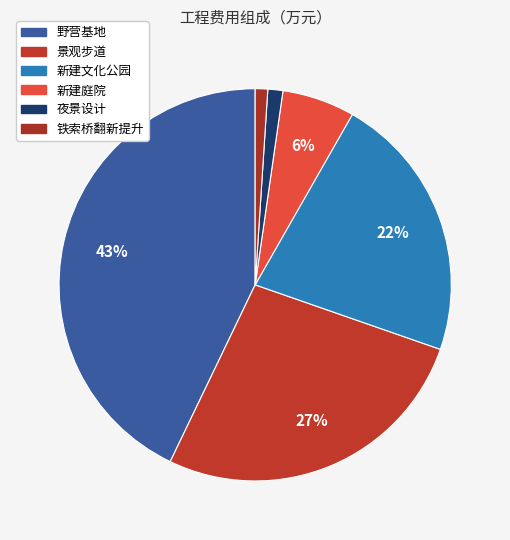

What percentage do 夜景设计 and 新建文化公园 together represent?

23.3%